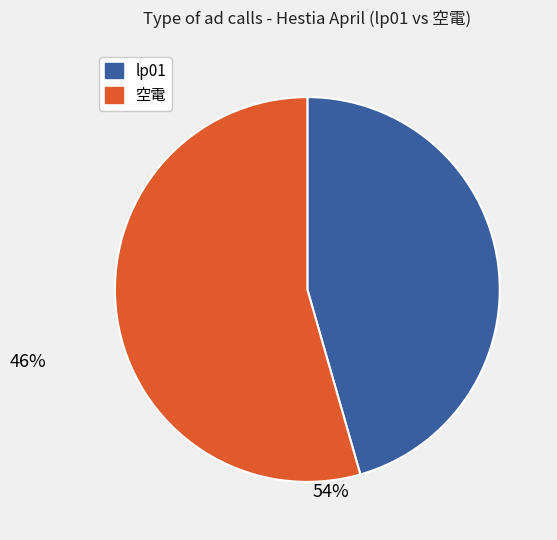

Does any single category account for the majority?

Yes